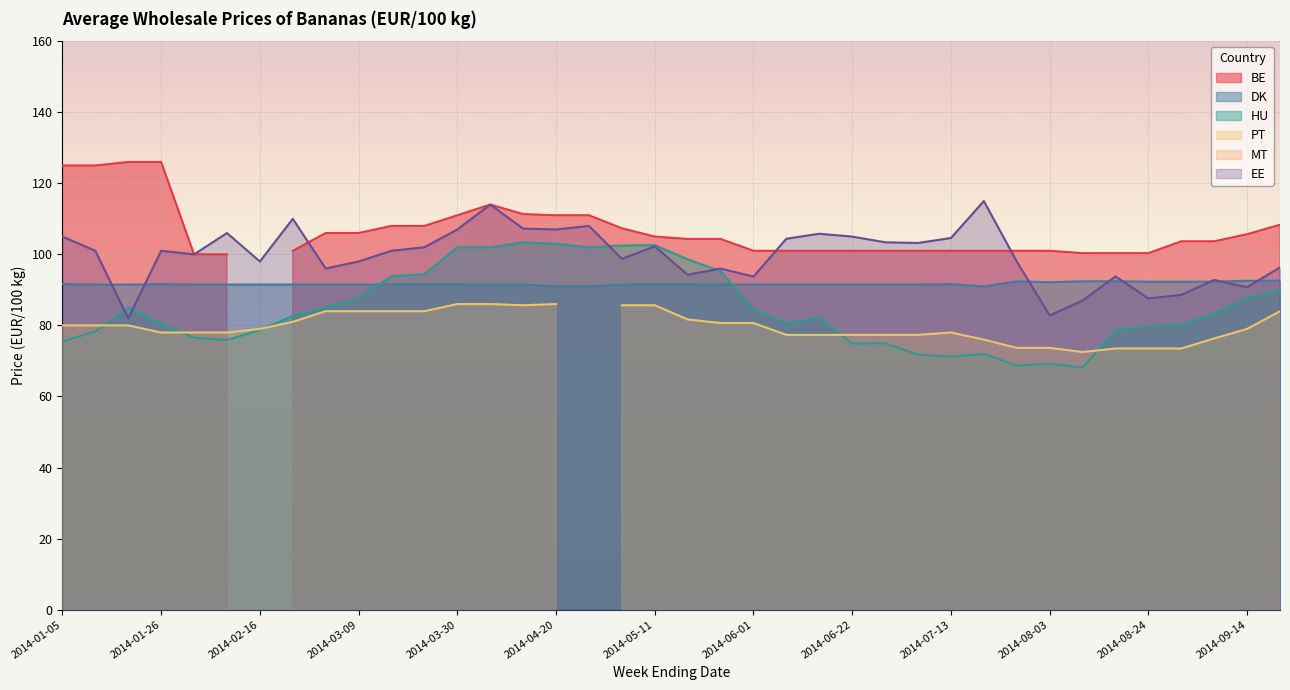

At how many categories does at least one series exceed 85?

38